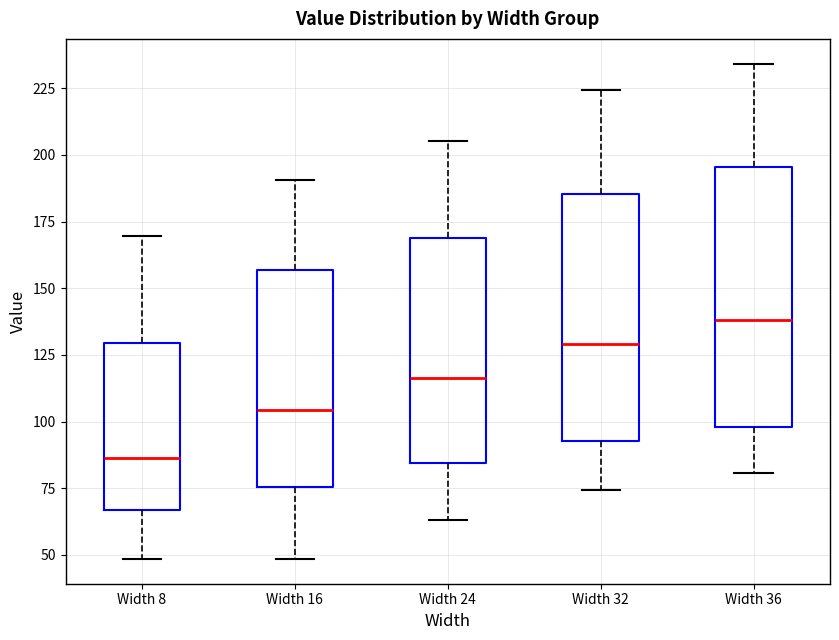

Which box's median line is the highest?

Width 36